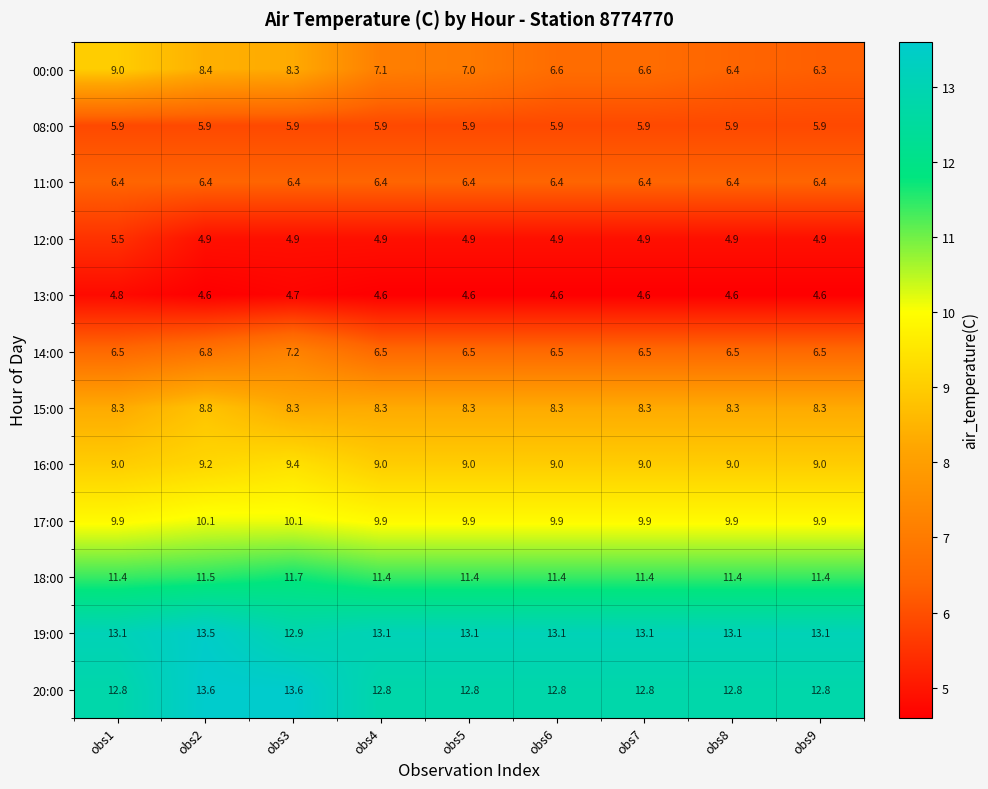

True or false: 20:00 has a value of 7.5 at obs2.

False